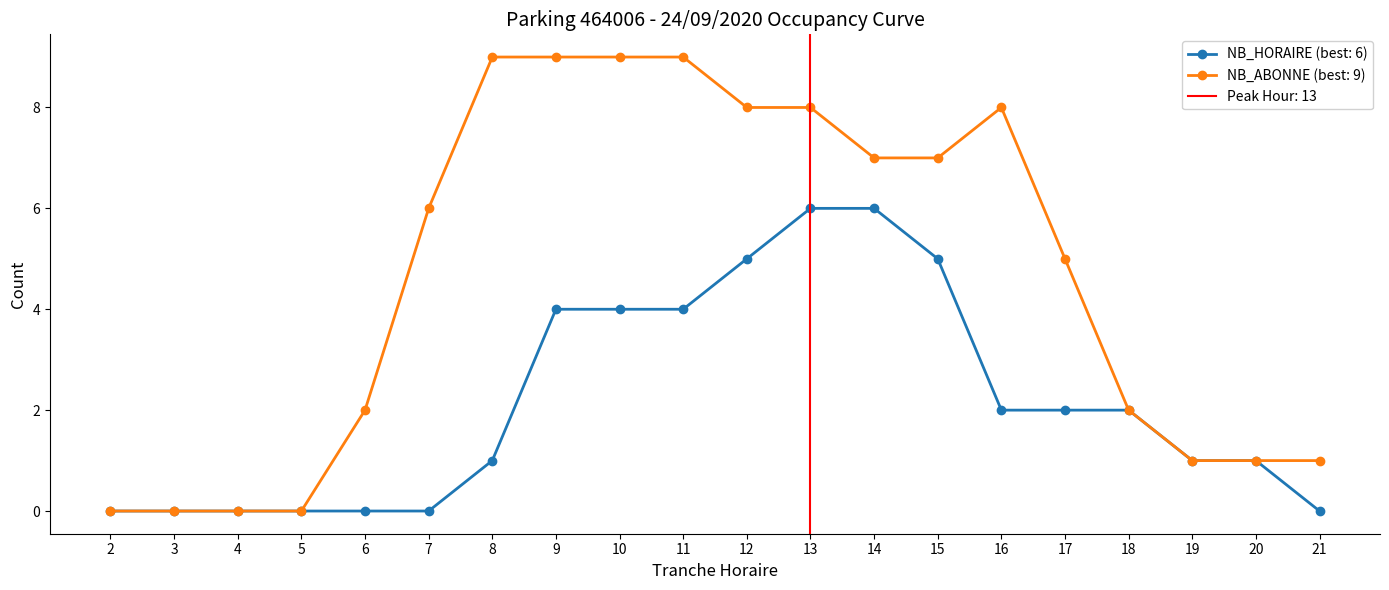

Reading left to right, list all the values displayed in this chart.

NB_HORAIRE: 0	0	0	0	0	0	1	4	4	4	5	6	6	5	2	2	2	1	1	0
NB_ABONNE: 0	0	0	0	2	6	9	9	9	9	8	8	7	7	8	5	2	1	1	1